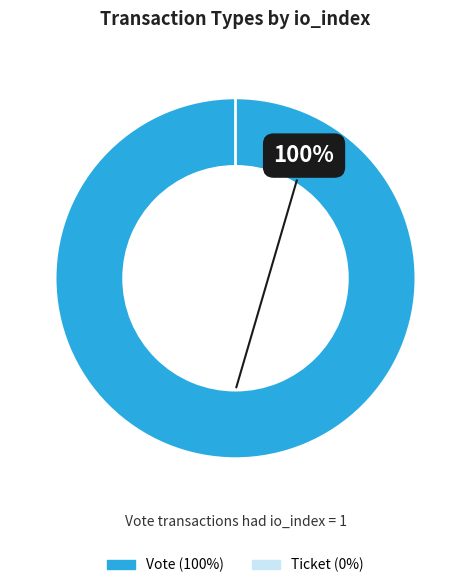

What is the change in value from Vote to Ticket?

-1